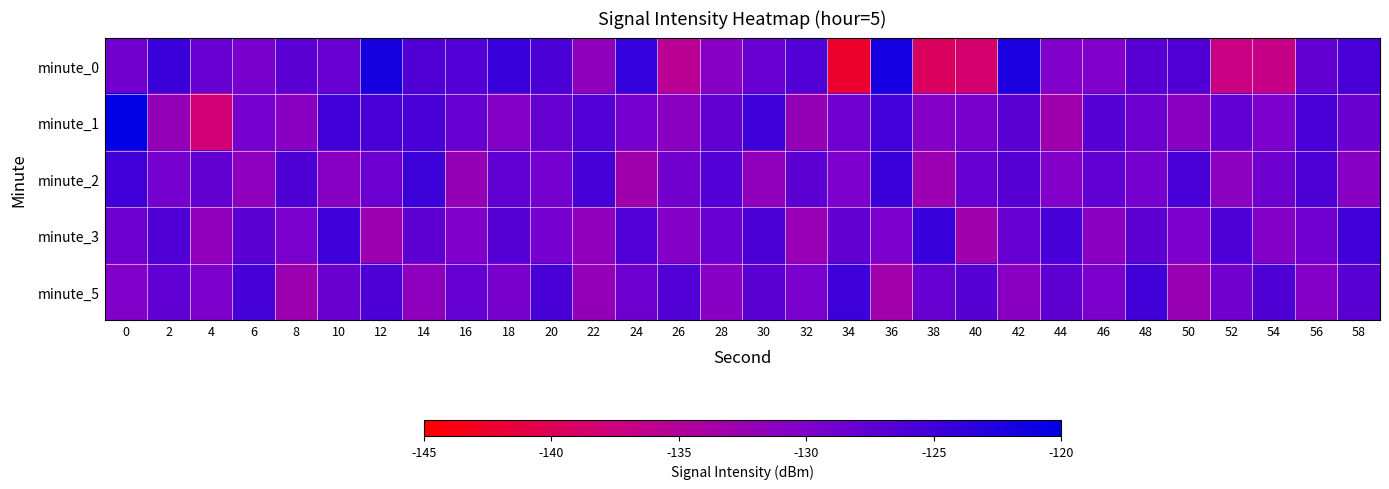

Reading left to right, what are all the values shown in this chart?

minute_0: 0=-128.9	2=-124.6	4=-128.2	6=-129.4	8=-127.1	10=-128.2	12=-121.9	14=-126.3	16=-126.4	18=-124.5	20=-125.9	22=-131.6	24=-124.1	26=-135.7	28=-130.8	30=-128.2	32=-126.4	34=-142.3	36=-121.6	38=-139.4	40=-138.5	42=-122.3	44=-130.2	46=-130.2	48=-127.0	50=-126.3	52=-137.3	54=-136.8	56=-127.8	58=-125.7
minute_1: 0=-120.2	2=-132.0	4=-138.2	6=-129.3	8=-131.0	10=-125.1	12=-125.8	14=-125.8	16=-127.9	18=-130.5	20=-128.0	22=-126.5	24=-129.1	26=-131.2	28=-127.8	30=-124.9	32=-132.1	34=-128.7	36=-125.3	38=-130.6	40=-129.4	42=-127.1	44=-133.2	46=-126.8	48=-128.5	50=-131.0	52=-127.6	54=-129.9	56=-125.7	58=-128.3
minute_2: 0=-125.1	2=-129.3	4=-127.8	6=-131.5	8=-126.2	10=-130.8	12=-128.4	14=-124.7	16=-132.1	18=-127.6	20=-129.0	22=-125.4	24=-133.2	26=-128.9	28=-126.5	30=-131.7	32=-127.3	34=-129.8	36=-124.5	38=-132.6	40=-128.1	42=-126.9	44=-130.4	46=-127.7	48=-129.2	50=-125.8	52=-131.3	54=-128.6	56=-126.1	58=-130.9
minute_3: 0=-128.5	2=-126.3	4=-131.7	6=-127.2	8=-129.6	10=-124.8	12=-132.9	14=-127.5	16=-130.1	18=-126.7	20=-129.3	22=-131.8	24=-126.4	26=-130.6	28=-128.2	30=-125.9	32=-132.4	34=-127.8	36=-129.7	38=-124.3	40=-133.1	42=-128.0	44=-125.6	46=-131.2	48=-127.4	50=-129.9	52=-126.0	54=-130.5	56=-128.7	58=-125.2
minute_5: 0=-130.2	2=-127.6	4=-129.8	6=-125.4	8=-132.7	10=-128.3	12=-126.1	14=-131.5	16=-127.9	18=-129.4	20=-125.7	22=-132.0	24=-128.6	26=-126.4	28=-130.8	30=-127.2	32=-129.5	34=-124.9	36=-133.3	38=-128.1	40=-126.8	42=-131.0	44=-127.5	46=-129.7	48=-125.2	50=-132.5	52=-128.9	54=-126.2	56=-130.6	58=-127.0